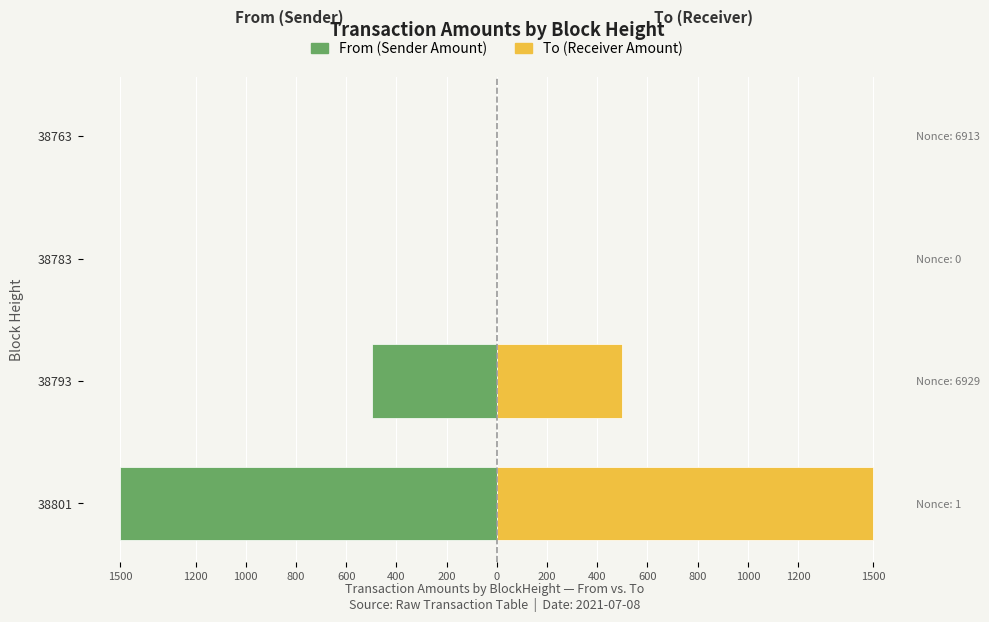

Reading left to right, transcribe all the data shown in this chart.

From (Sender Amount): -1500.0	-499.0	-0.0	-0.0
To (Receiver Amount): 1500.0	500.0	0.0	0.0